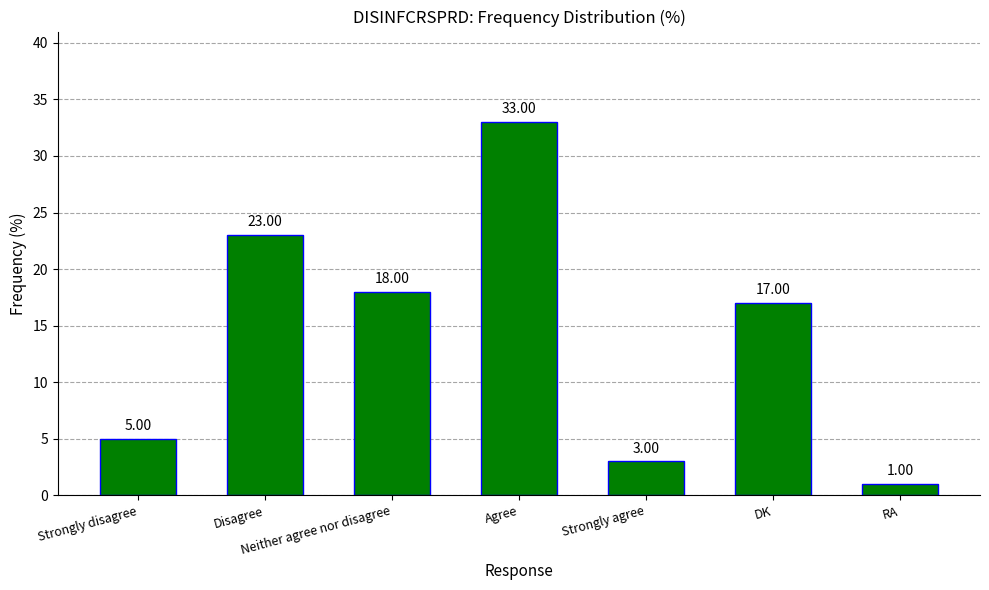

What is the label of the 3rd bar from the left?

Neither agree nor disagree